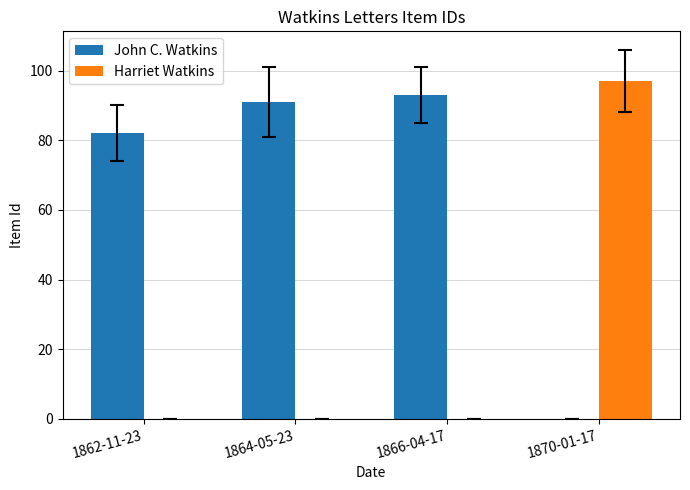

Where is John C. Watkins nearest to the value 46?

1862-11-23